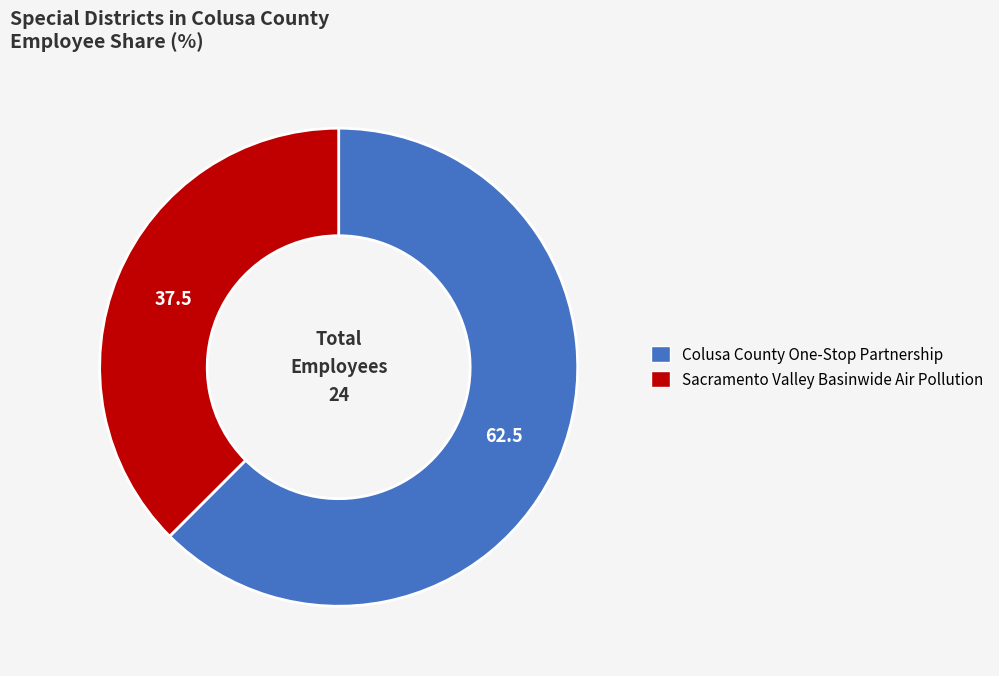

Which category accounts for the majority?

Colusa County One-Stop Partnership